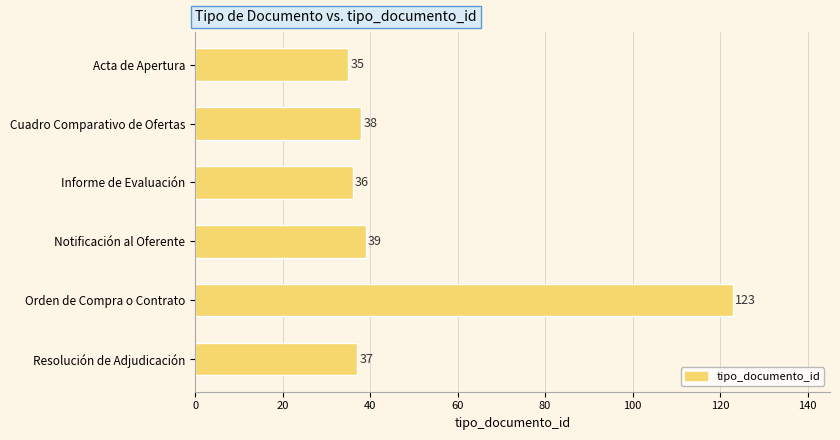

The chart shows a value of 51 at Informe de Evaluación. True or false?

False